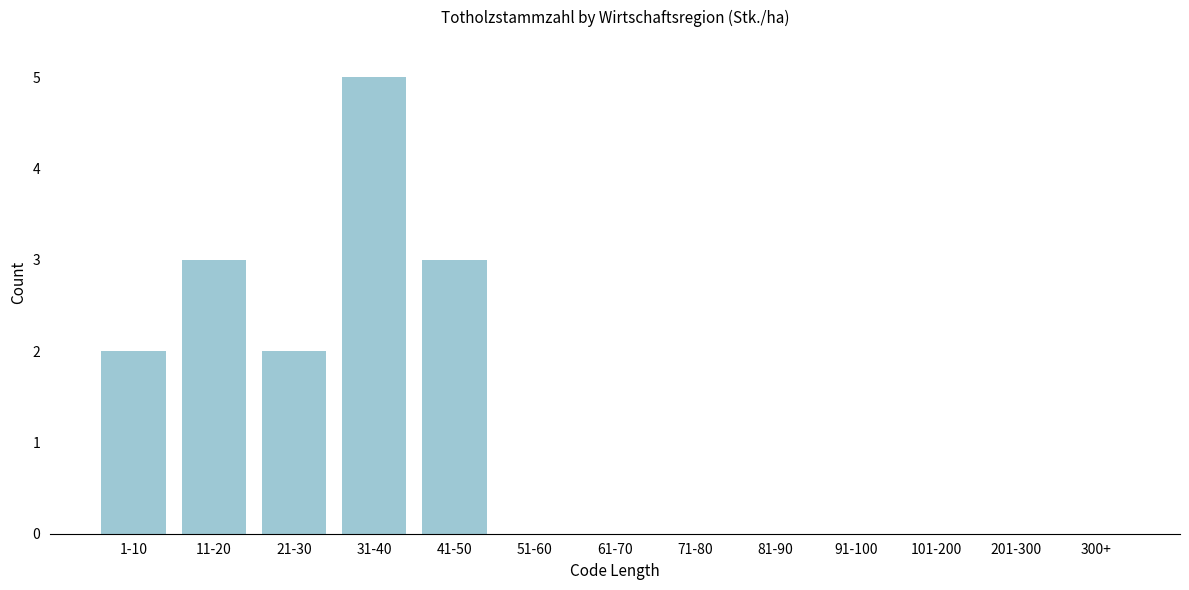

Reading left to right, transcribe all the data shown in this chart.

1-10=2	11-20=3	21-30=2	31-40=5	41-50=3	51-60=0	61-70=0	71-80=0	81-90=0	91-100=0	101-200=0	201-300=0	300+=0